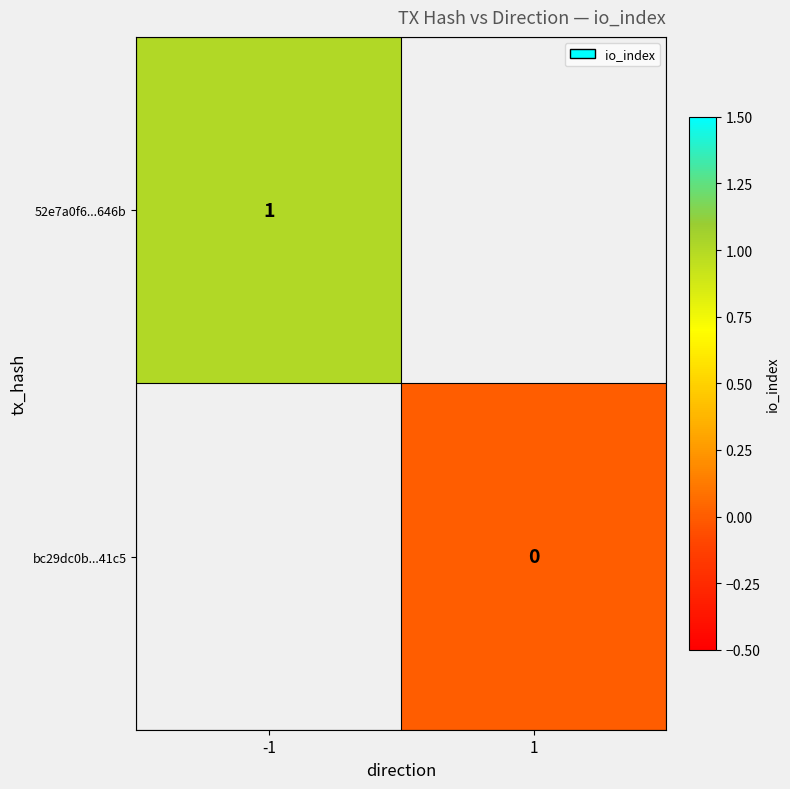

Is the value of 52e7a0f6...646b at -1 greater than the value of bc29dc0b...41c5 at 1?

Yes